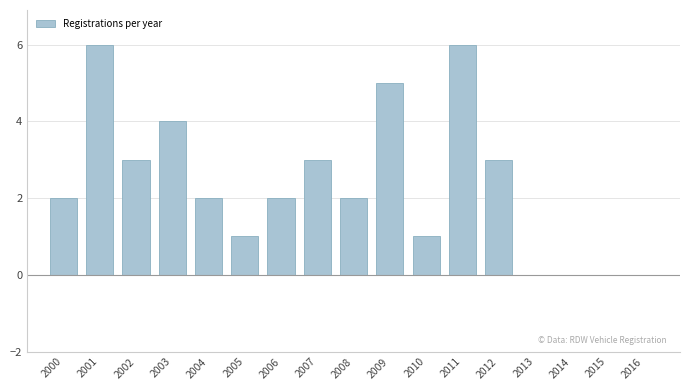

Reading left to right, transcribe all the data shown in this chart.

2000=2	2001=6	2002=3	2003=4	2004=2	2005=1	2006=2	2007=3	2008=2	2009=5	2010=1	2011=6	2012=3	2013=0	2014=0	2015=0	2016=0